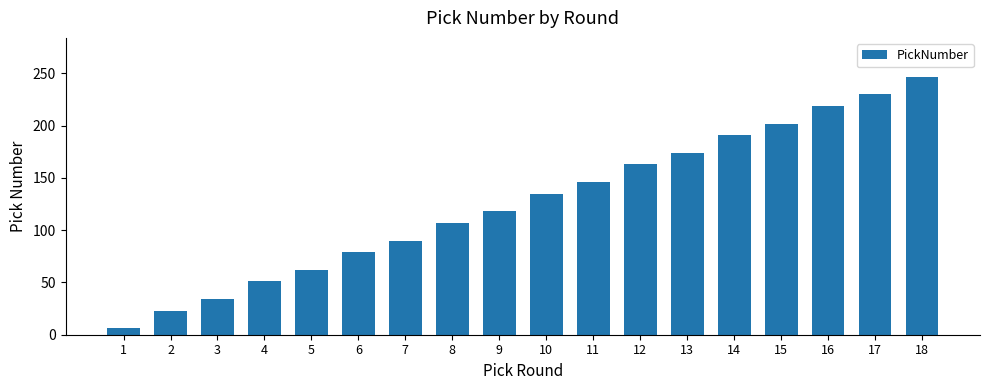

List the labels in order of value, smallest first.

1, 2, 3, 4, 5, 6, 7, 8, 9, 10, 11, 12, 13, 14, 15, 16, 17, 18